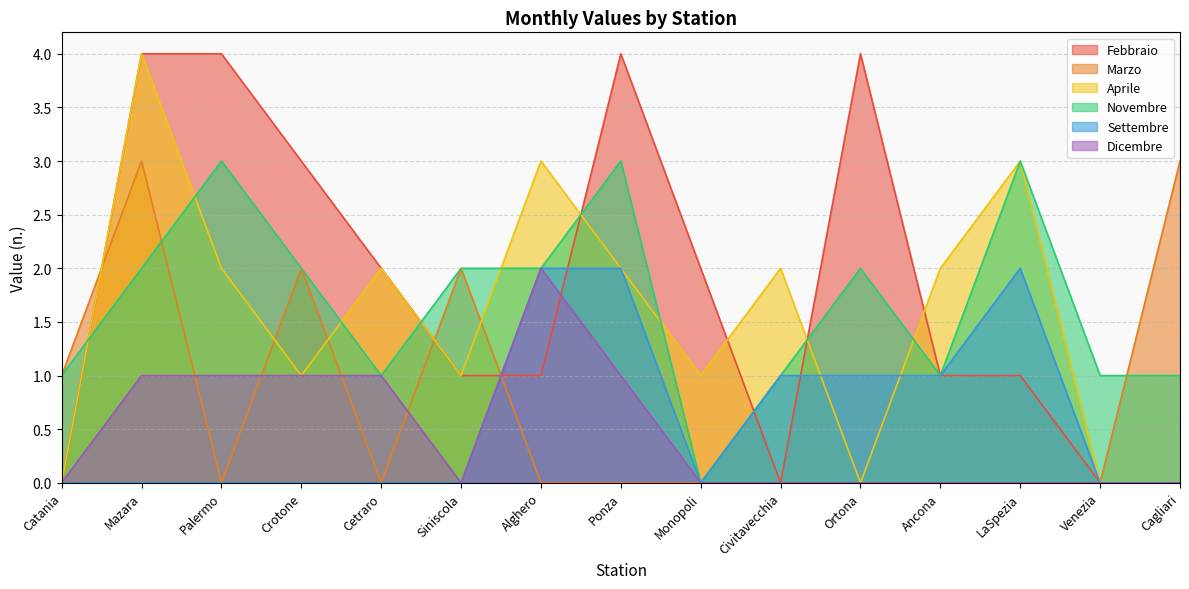

How many values in Dicembre are above zero?

6